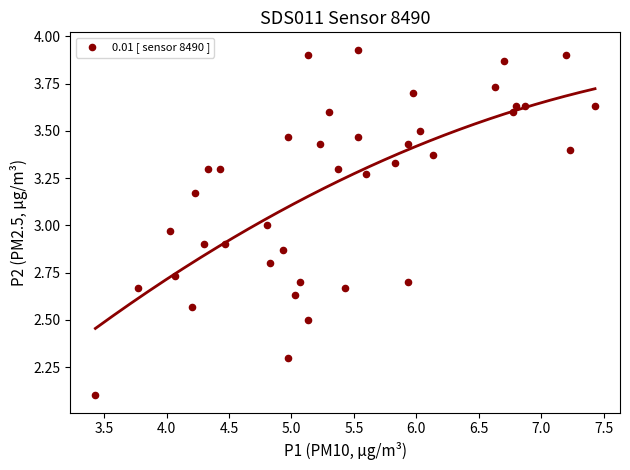

What is the range of Y values (max minus min)?

1.8